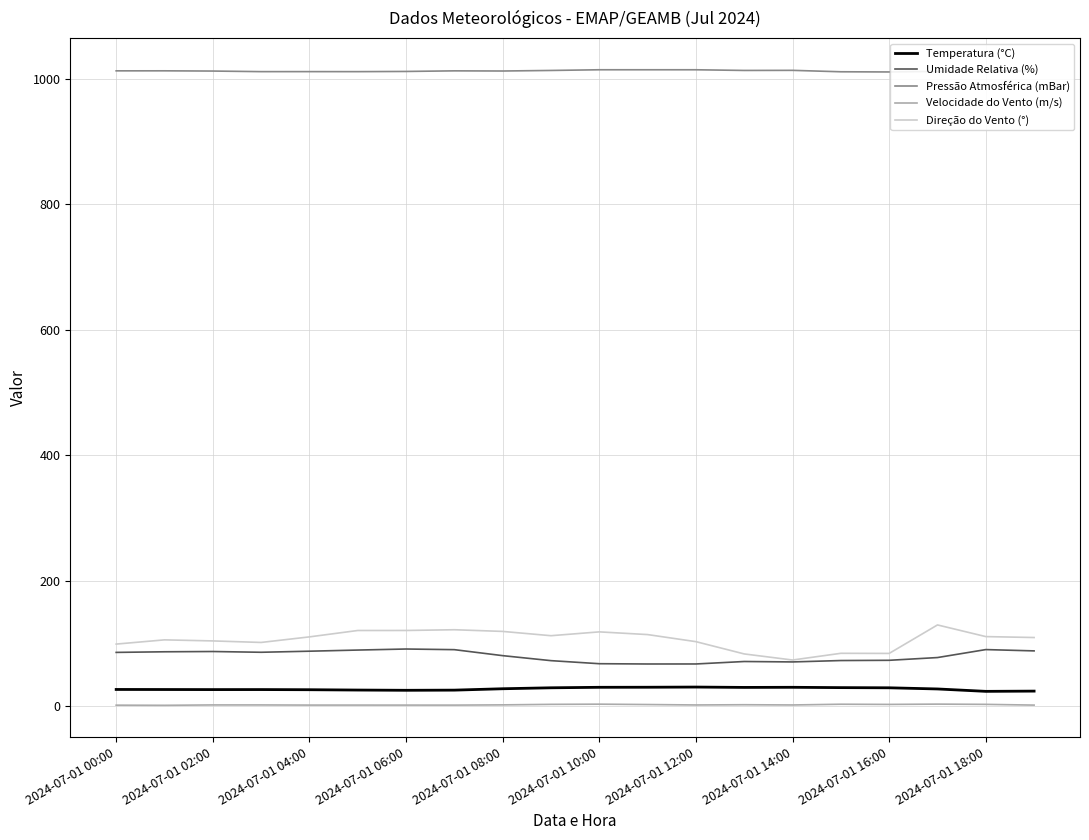

True or false: Temperatura (°C) and Direção do Vento (°) cross at least once.

False